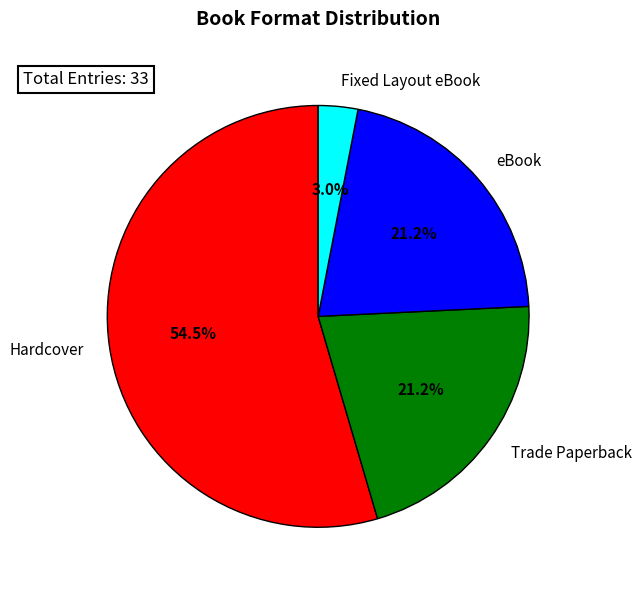

To the nearest percent, what is the average slice percentage?

25%